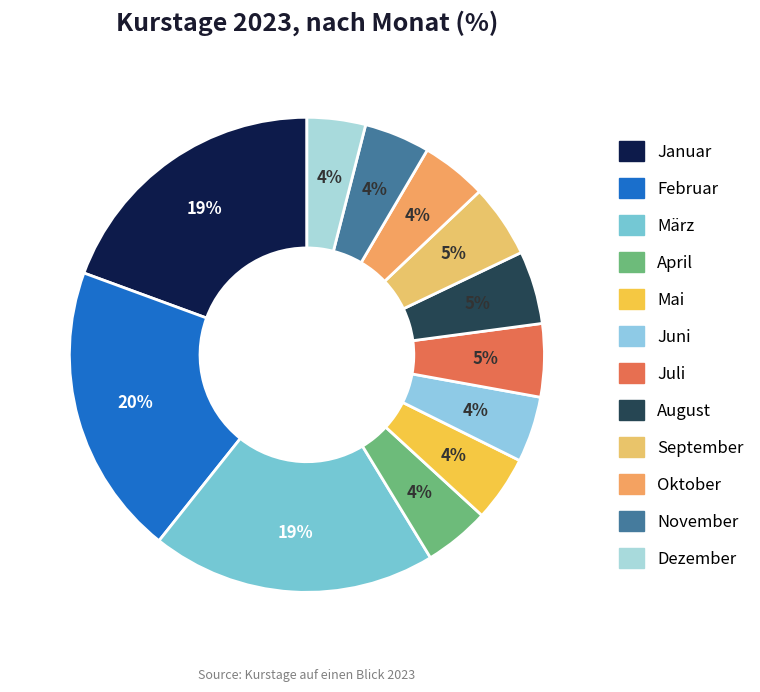

How many segments does this pie chart have?

12